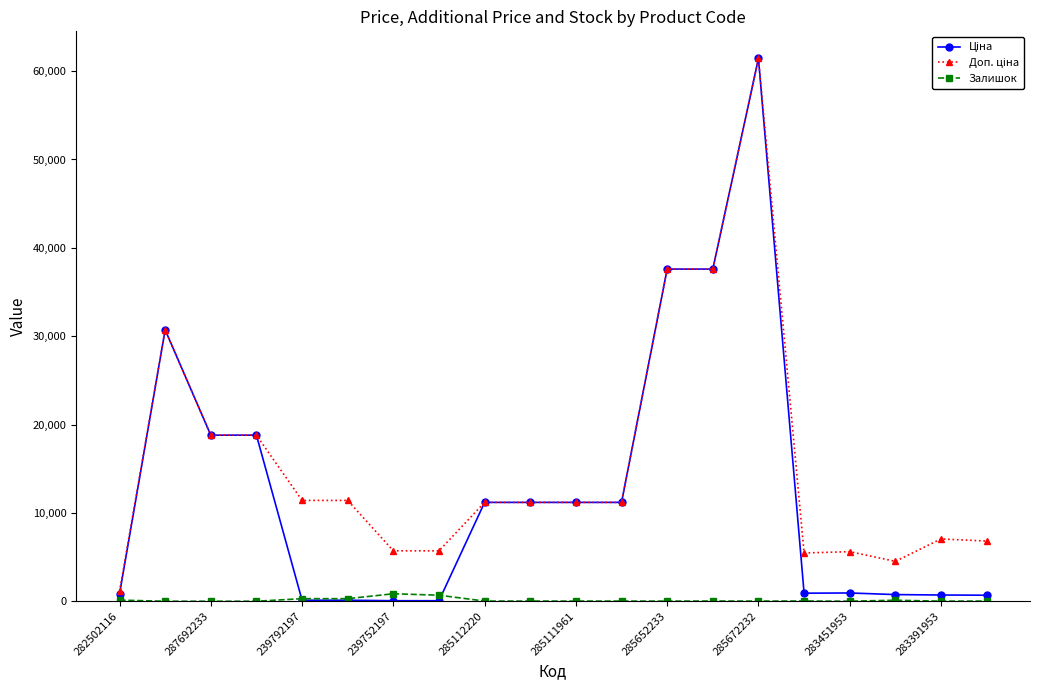

What is the maximum value shown in the chart?

61434.3